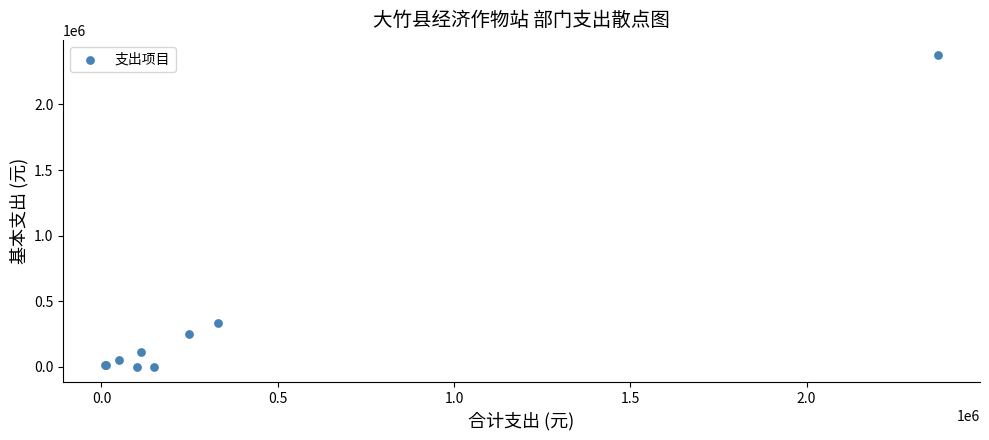

What Y value in the scatter plot is closest to 1186956?

331803